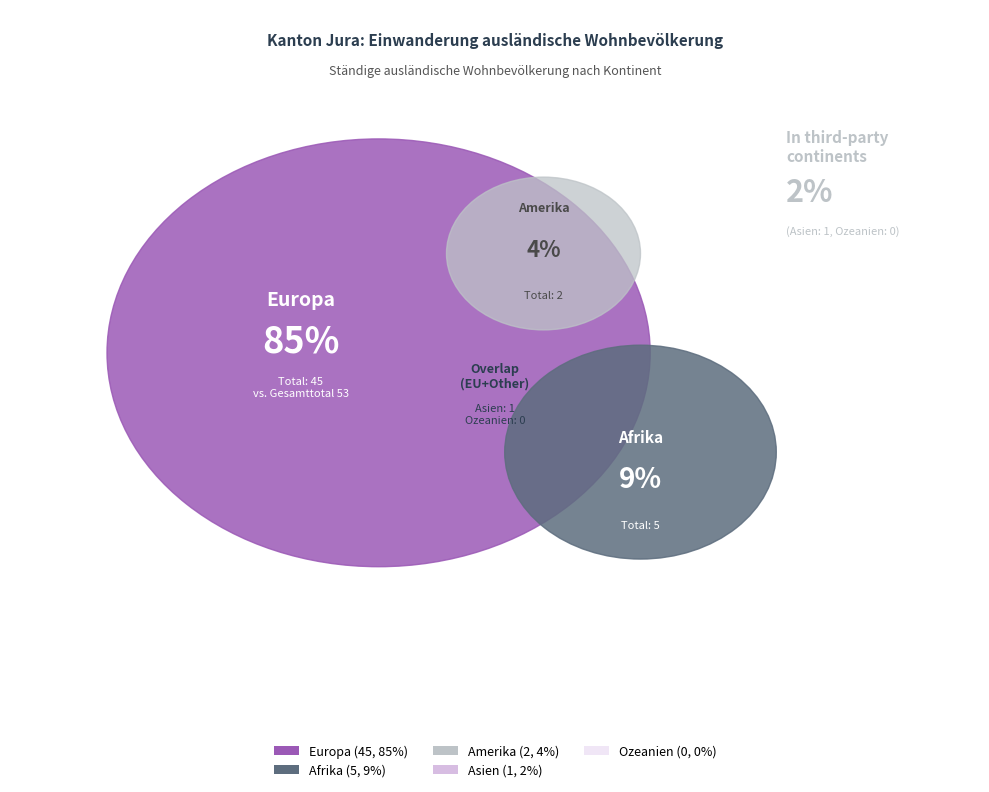

Do Europa and Afrika together represent more than half of the pie?

Yes